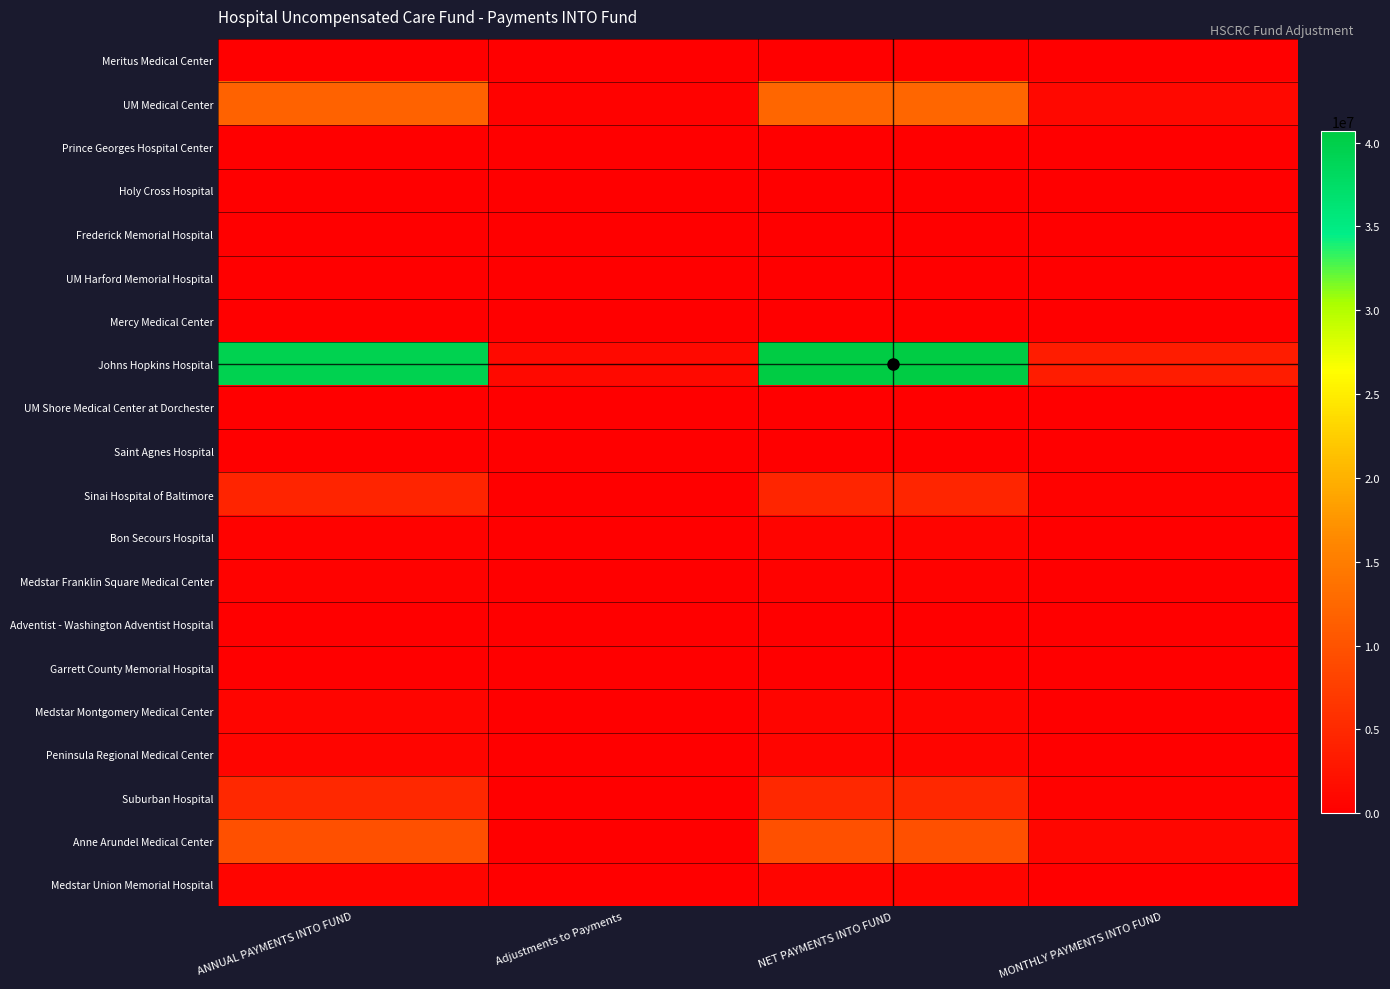

Which series has the widest spread of values?

Johns Hopkins Hospital